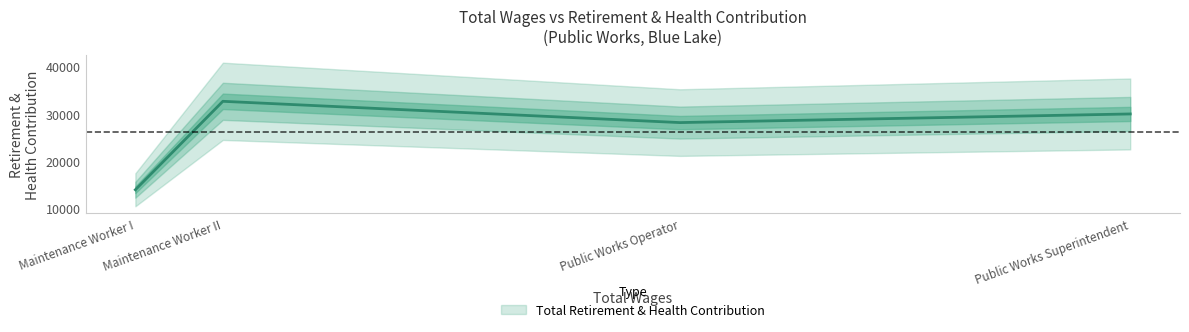

What is the smallest value displayed?

13952